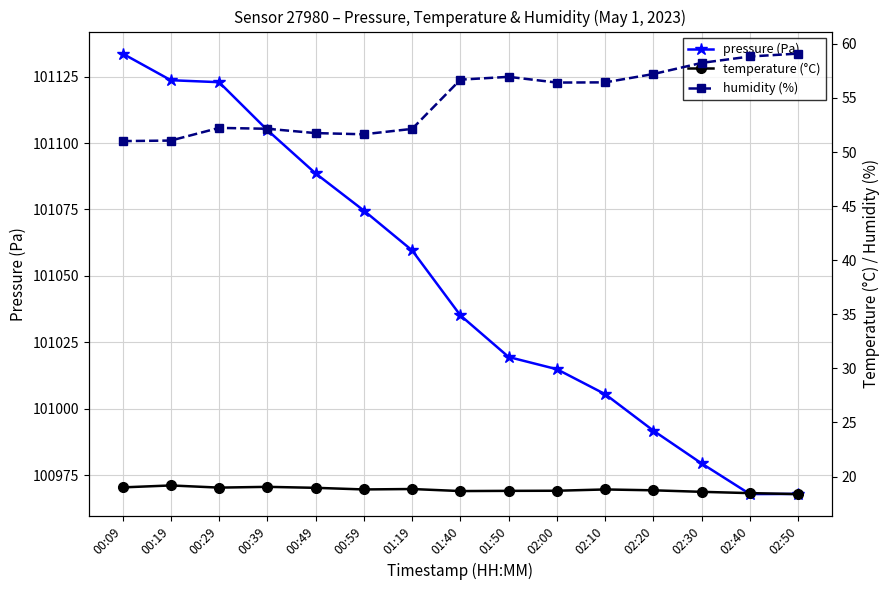

What is the sum of all pressure (Pa) values?

1515689.6